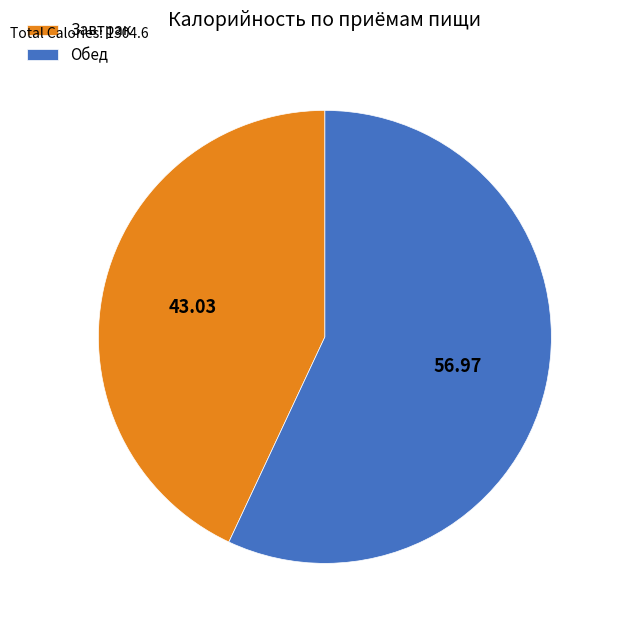

What is the largest slice in the pie chart?

Обед